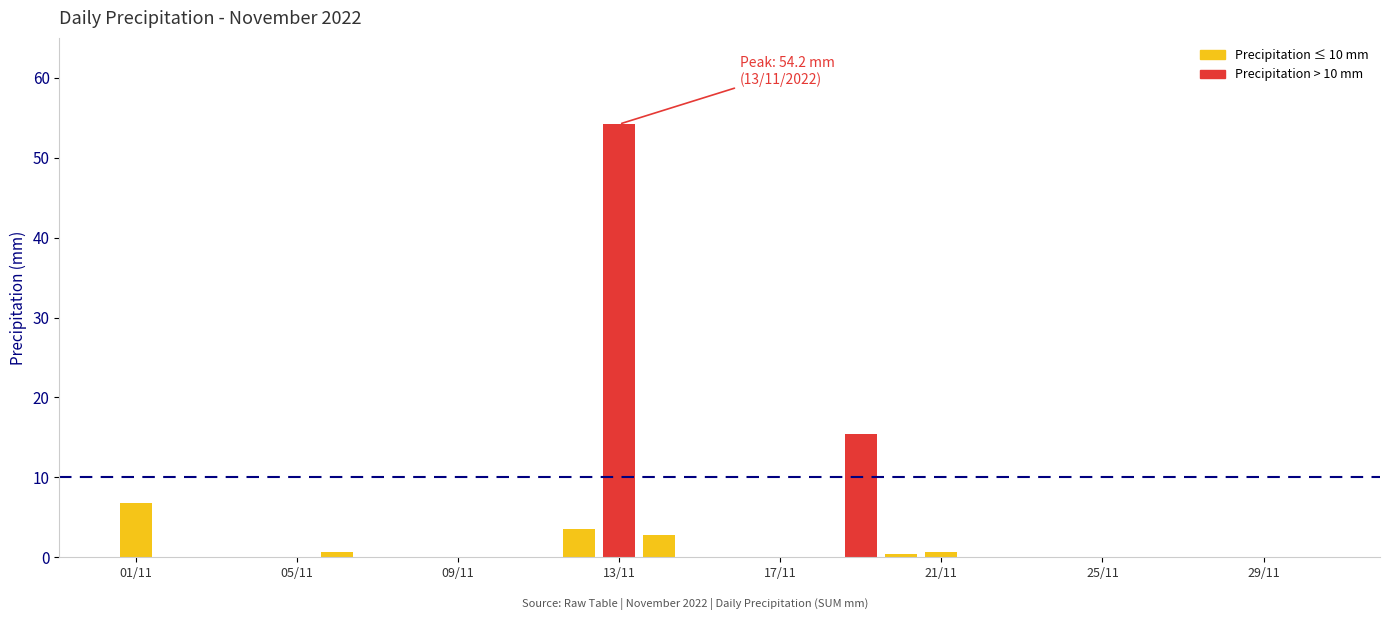

What is the sum of all values?

84.4